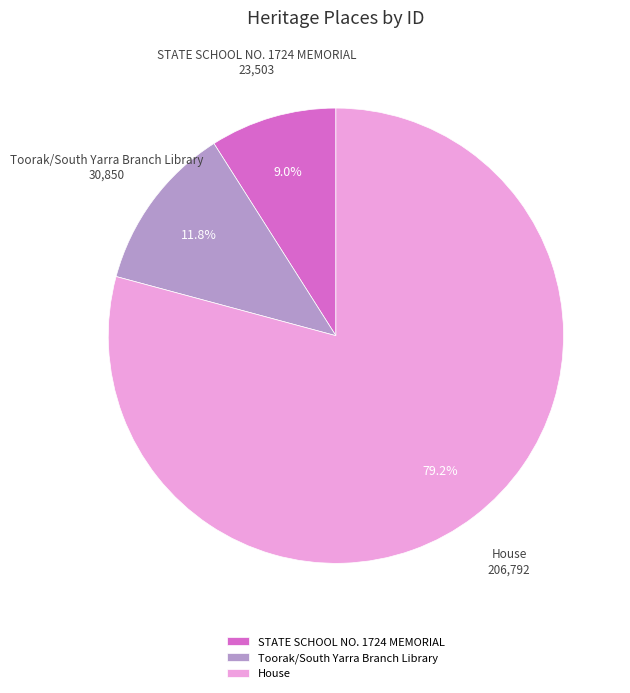

Is the sum of Toorak/South Yarra Branch Library and STATE SCHOOL NO. 1724 MEMORIAL greater than half?

No